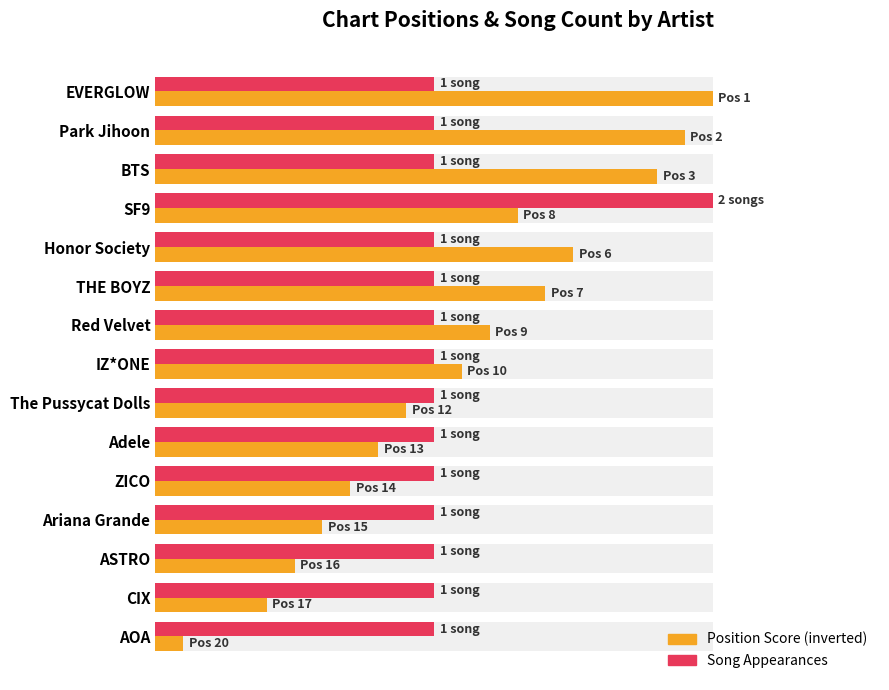

Which series has the widest spread of values?

Position Score (inverted)